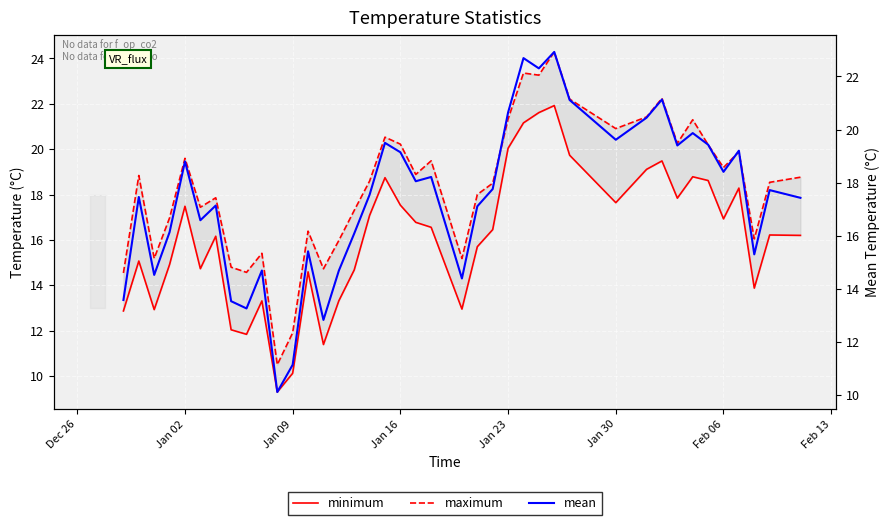

What is the difference between the second highest and minimum values in the maximum series?

12.9